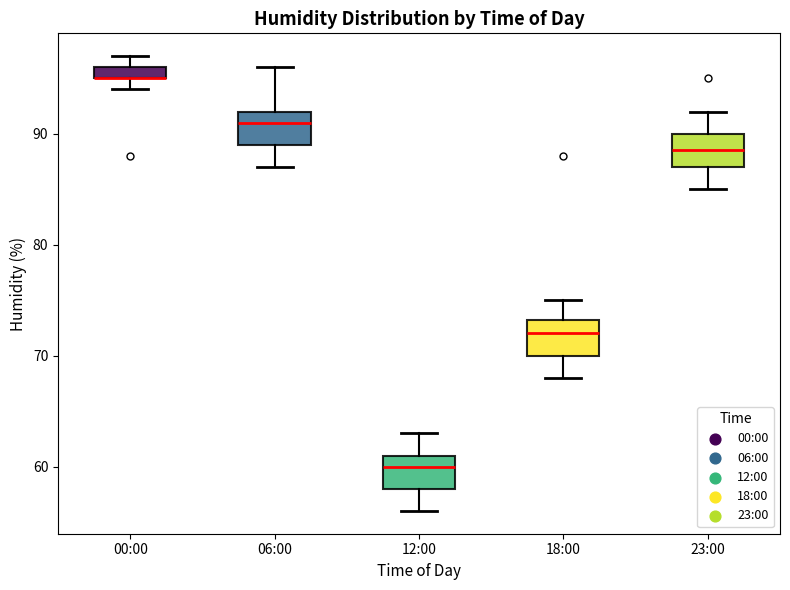

Where does the upper whisker of the box for 06:00 end on the y-axis? The values are not printed on the chart, so give them approximately, as read against the axis.

96